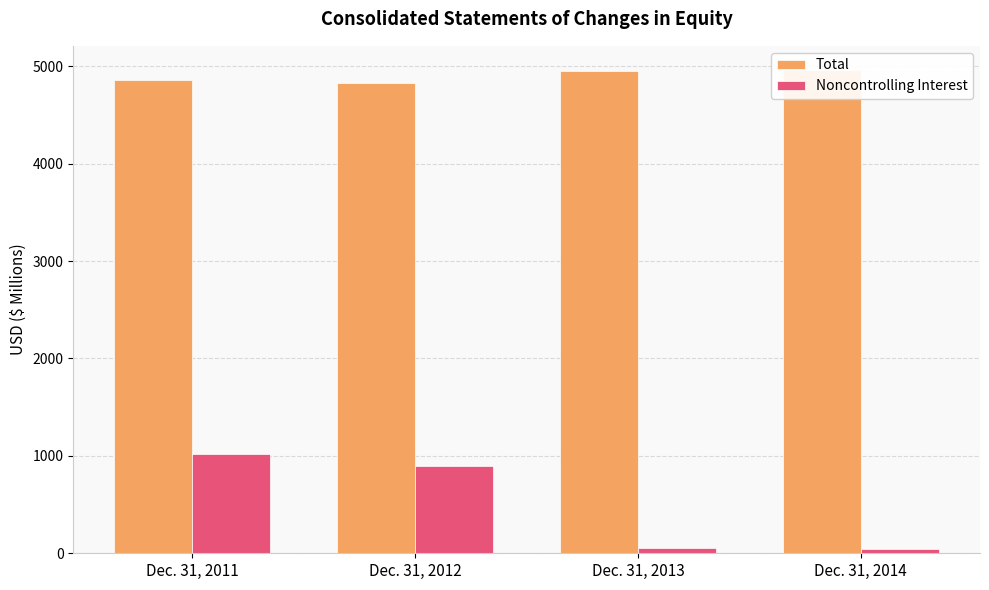

What is the highest value of the Noncontrolling Interest series?

1023